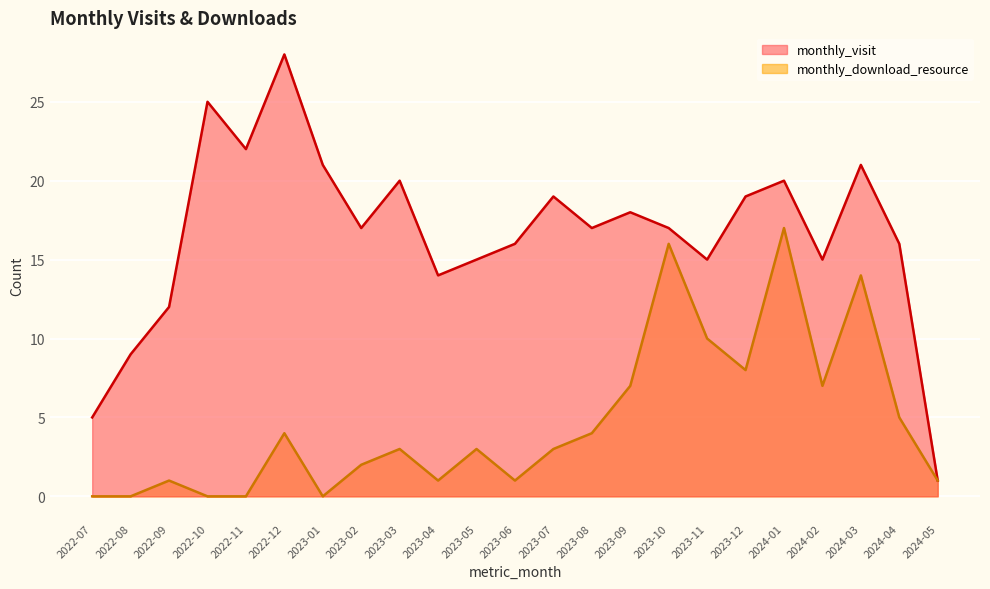

How many data points in monthly_visit are less than 17?

10